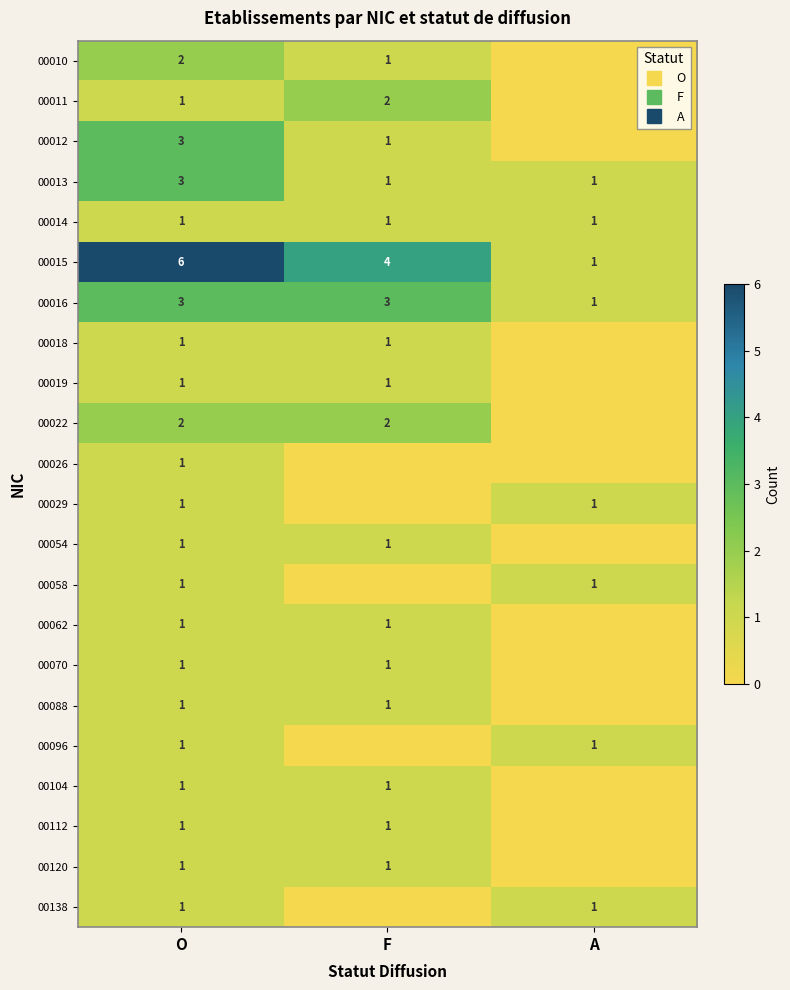

The value of 00138 at O is 2. True or false?

False